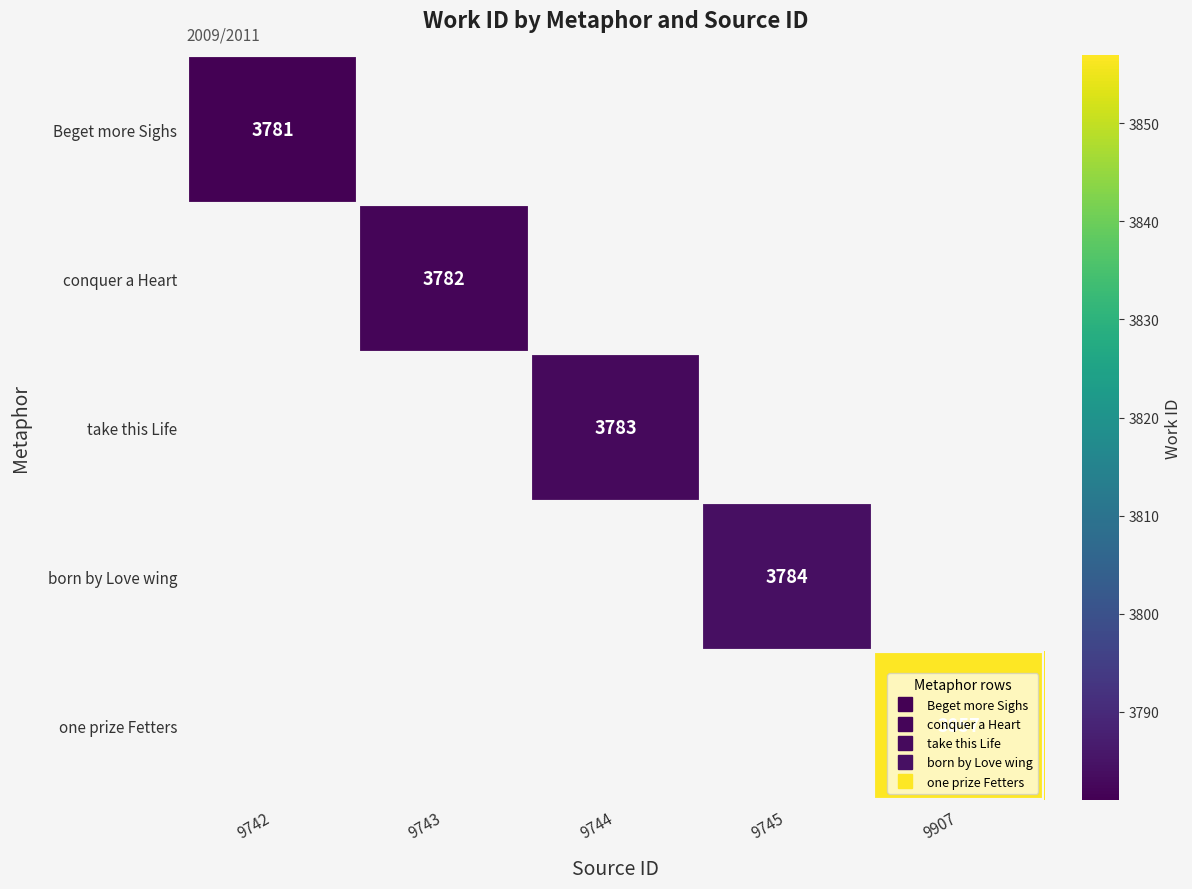

List the labels in order of Beget more Sighs value, smallest first.

9742, 9743, 9744, 9745, 9907